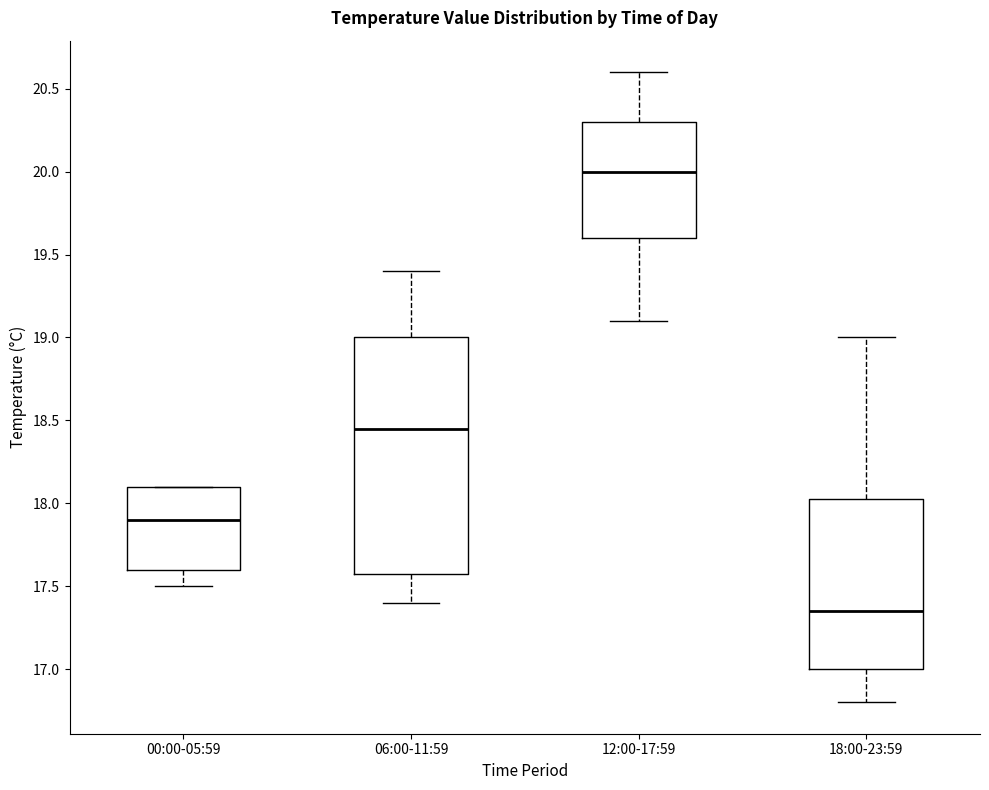

Reading left to right, read every box against the y-axis: the position of its median line, the range the box covers, and the ends of its whiskers. The values are not printed on the chart, so give them approximately, as read against the axis.

00:00-05:59: median 17.90, box 17.60 to 18.10, whiskers 17.50 to 18.10
06:00-11:59: median 18.45, box 17.60 to 19.00, whiskers 17.40 to 19.40
12:00-17:59: median 20.00, box 19.60 to 20.30, whiskers 19.10 to 20.60
18:00-23:59: median 17.35, box 17.00 to 18.05, whiskers 16.80 to 19.00